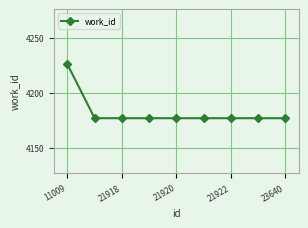

What is the value of the 5th point from the left?

4177